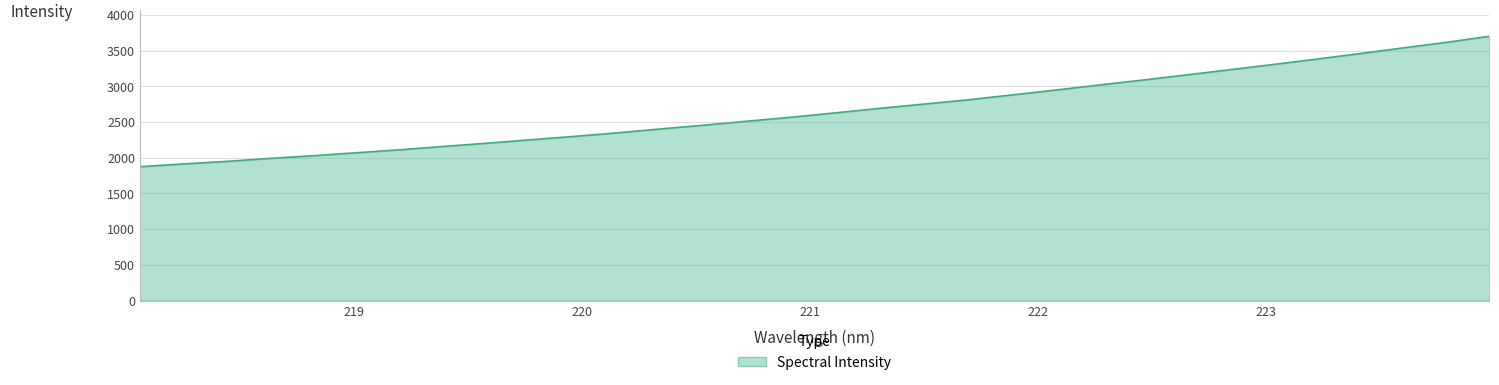

What is the minimum value shown in the chart?

1874.7